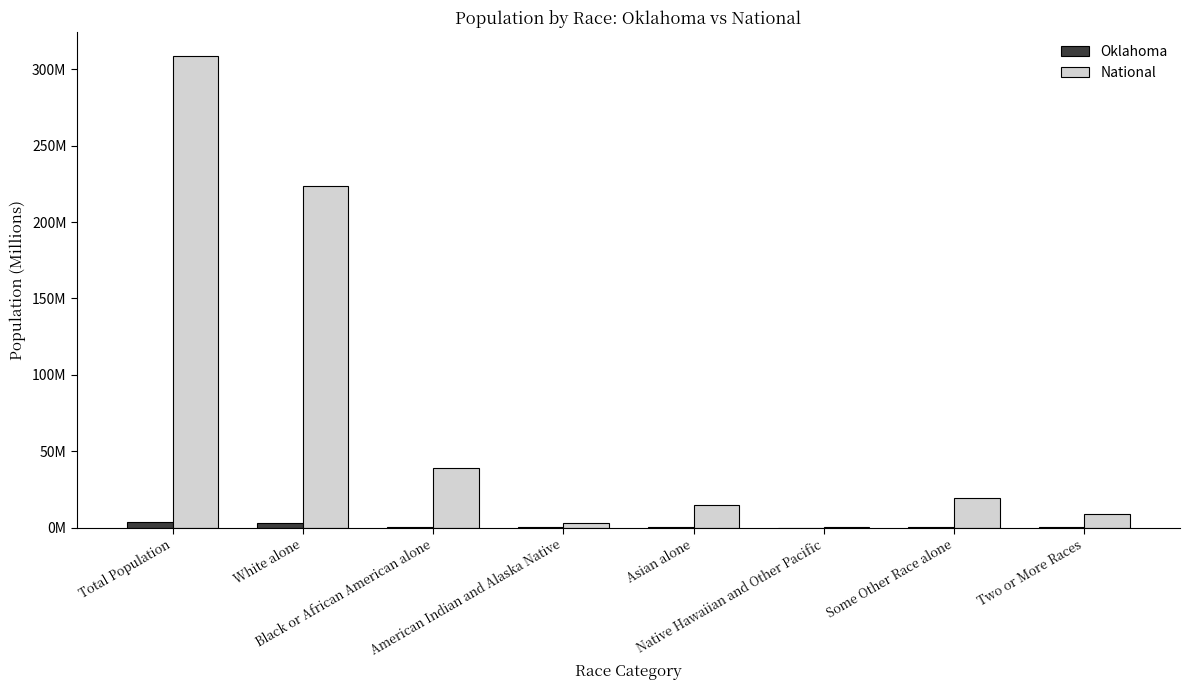

True or false: Oklahoma has a value of 0.2 at American Indian and Alaska Native.

False